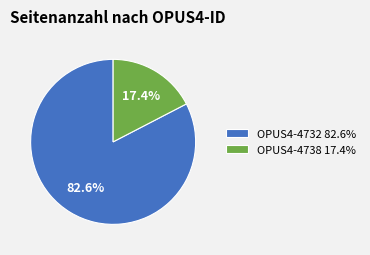

True or false: OPUS4-4732 accounts for 77% of the total.

False